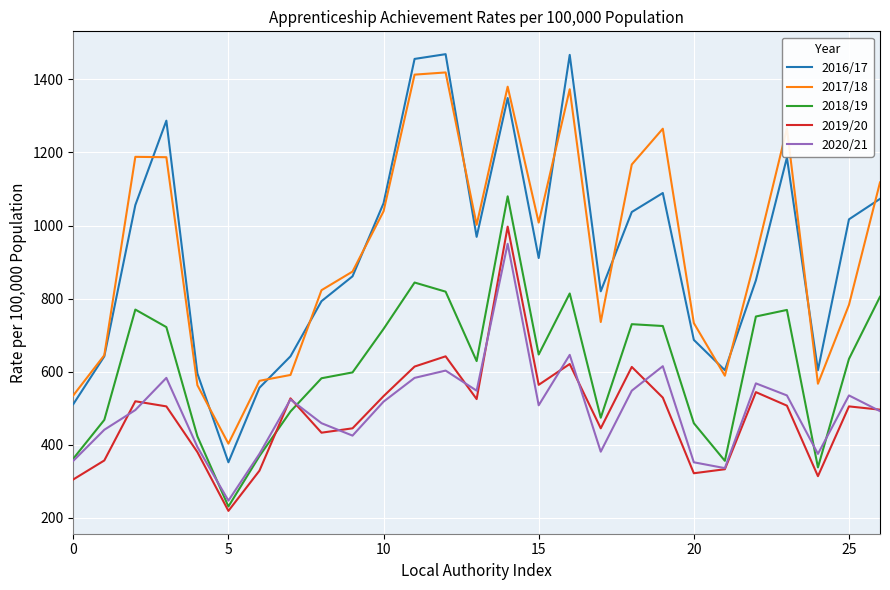

How many series are shown in this chart?

5